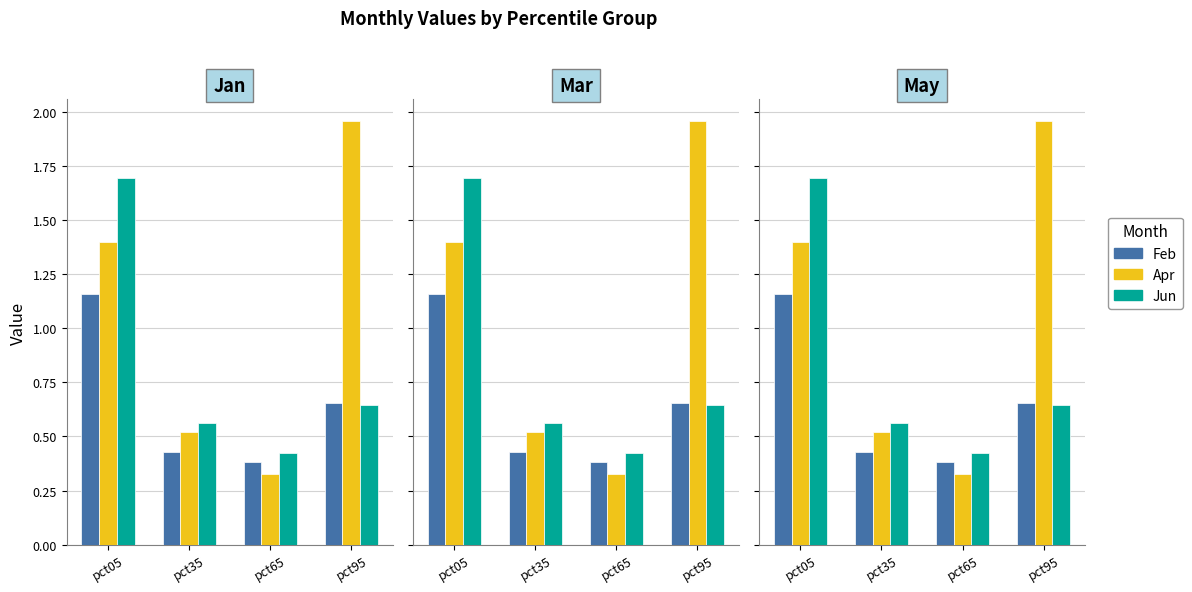

What is the value of the Jun bar at the 4th from the left?

0.6